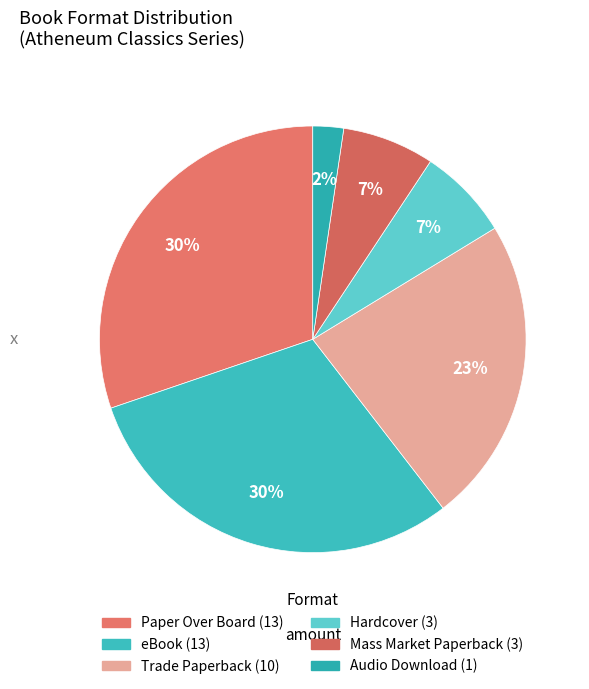

How many segments does this pie chart have?

6